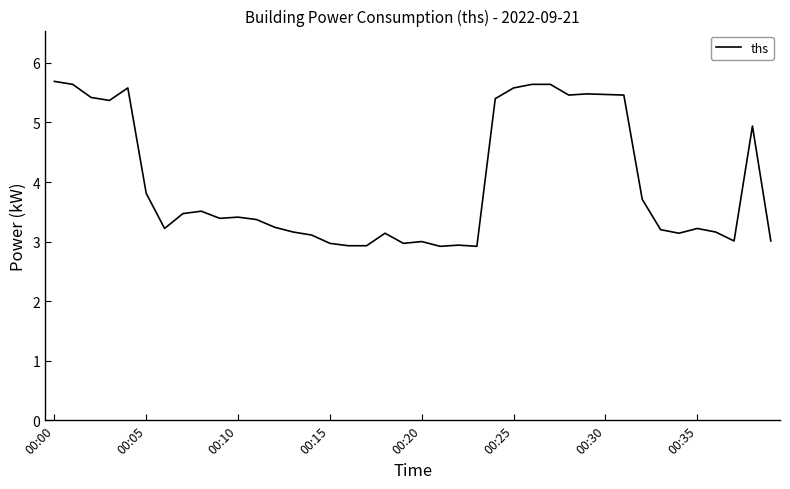

What is the maximum value shown in the chart?

5.7